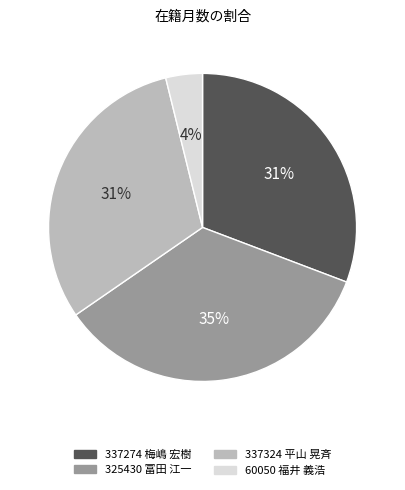

How many segments does this pie chart have?

4